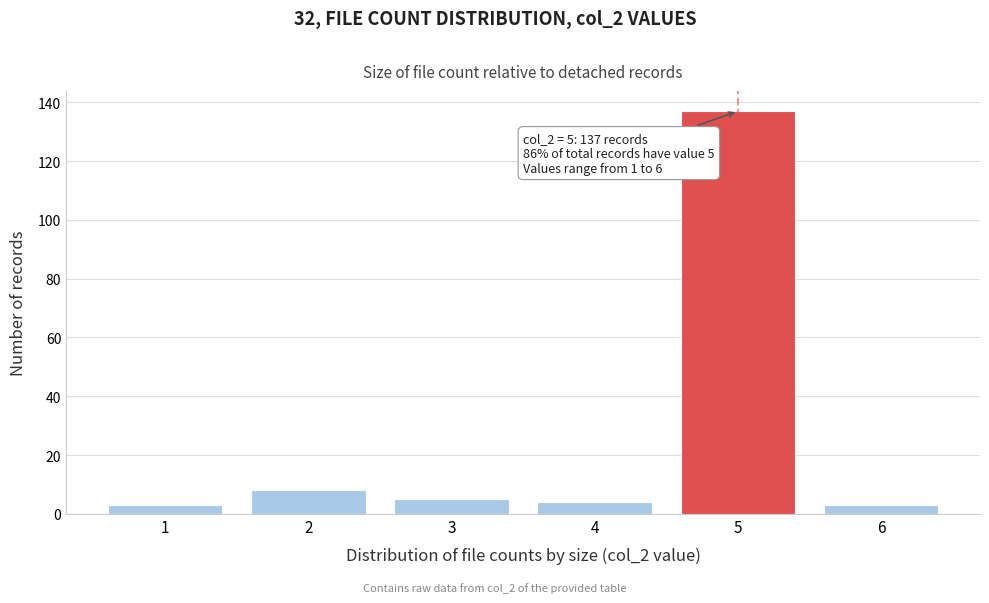

Reading left to right, transcribe all the data shown in this chart.

1=3	2=8	3=5	4=4	5=137	6=3